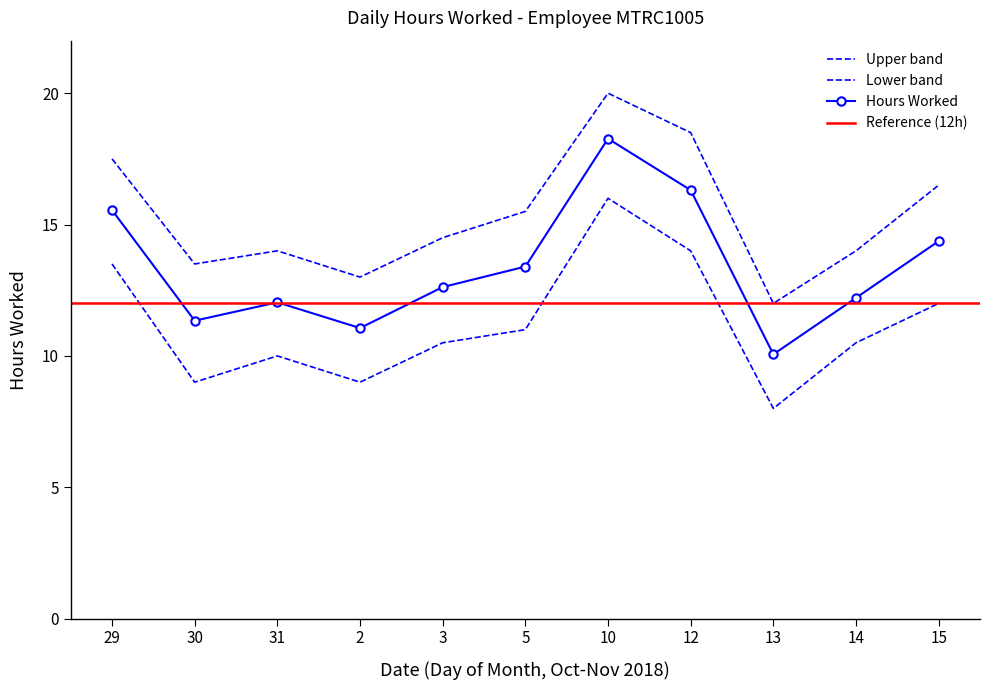

Which has a higher value, 14 or 31?

14